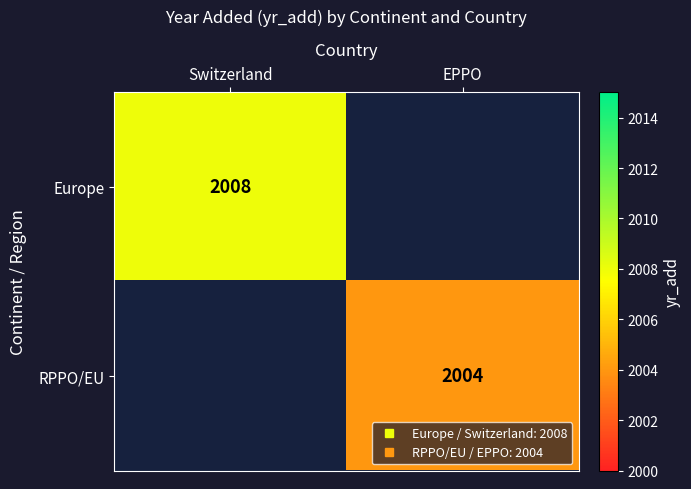

At which category does the chart reach its peak across all series?

Switzerland